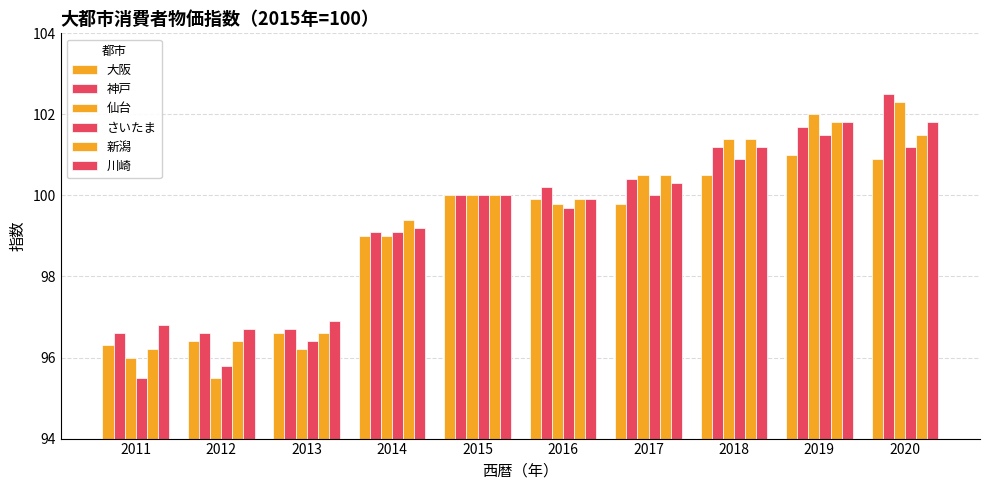

What is the sum of the 大阪 values at 2020 and 2016?

200.8